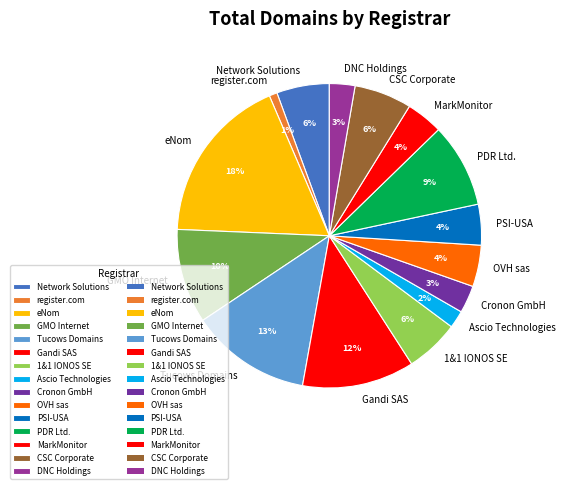

Which category has the smallest portion of the pie?

register.com